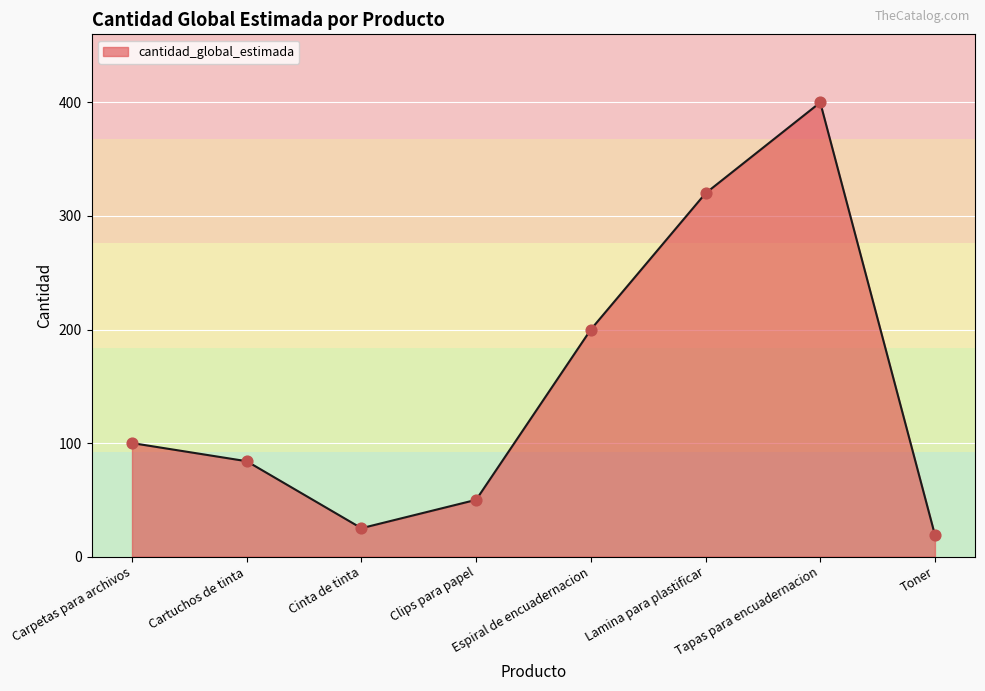

What is the change in value from Carpetas para archivos to Cartuchos de tinta?

-16